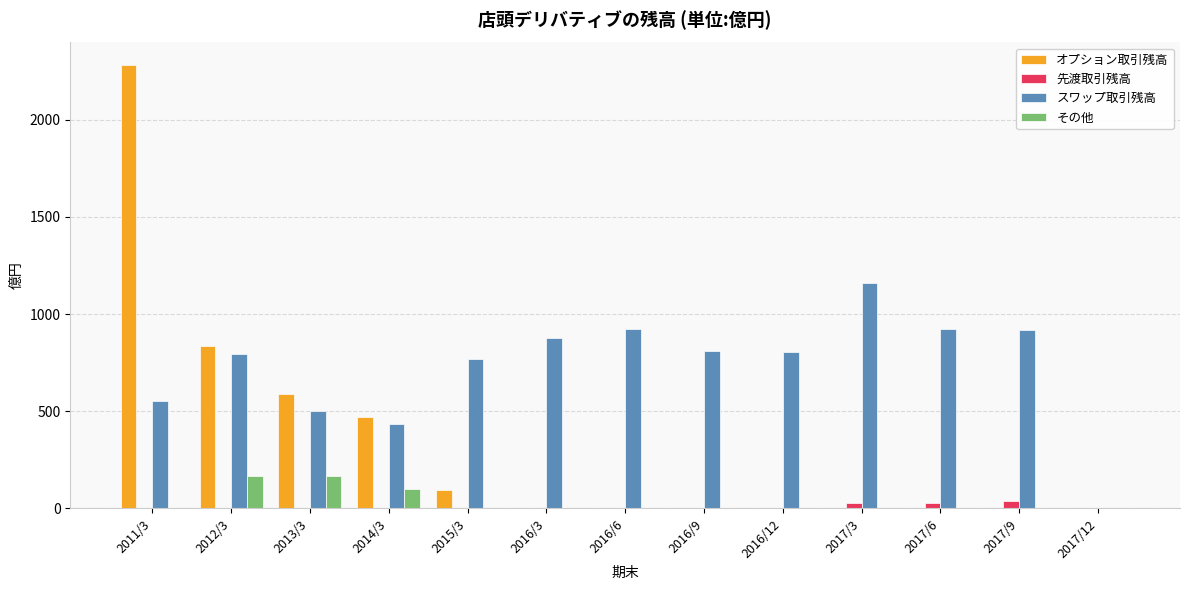

At which category is the sum across all series the highest?

2011/3